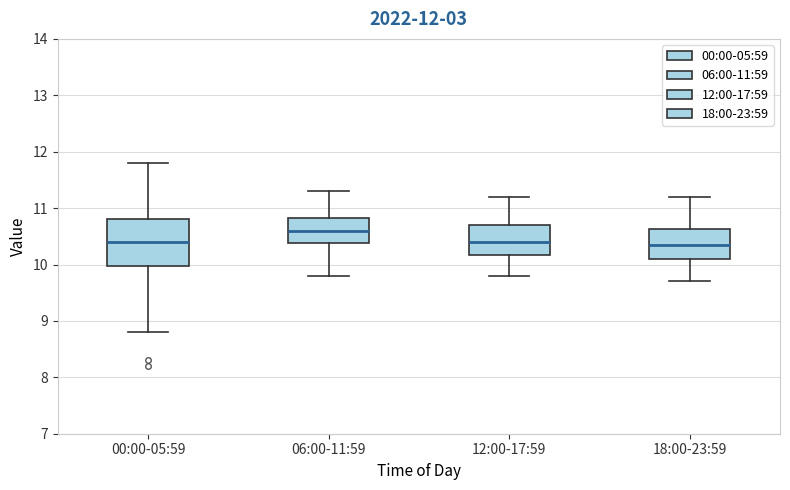

Which box has the highest median line?

06:00-11:59